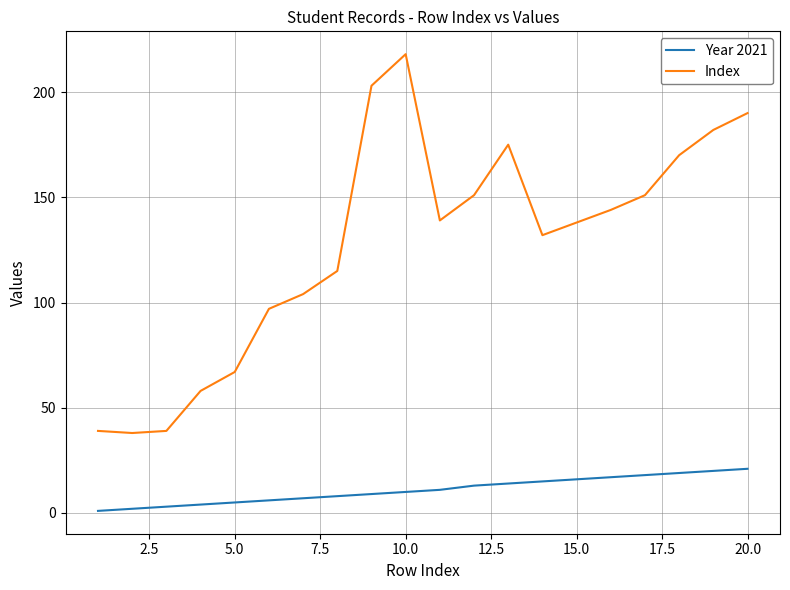

Which series has the largest total across all categories?

Index